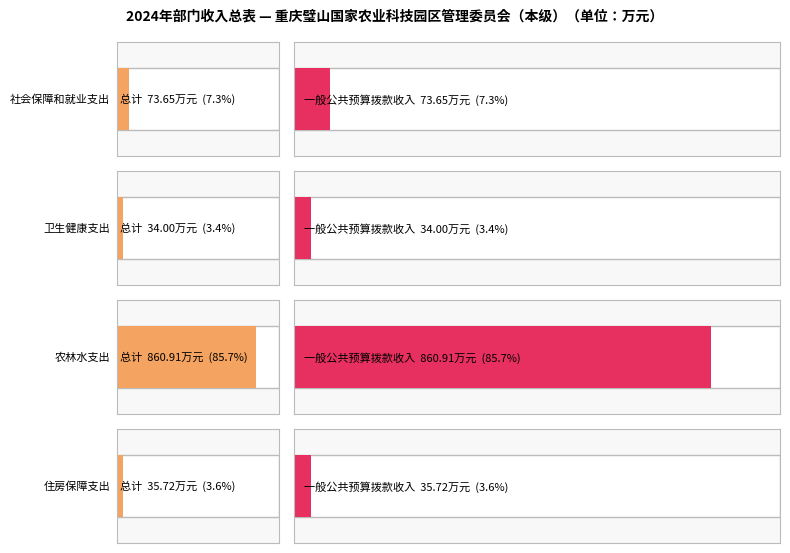

What position from the left is 农林水支出?

3